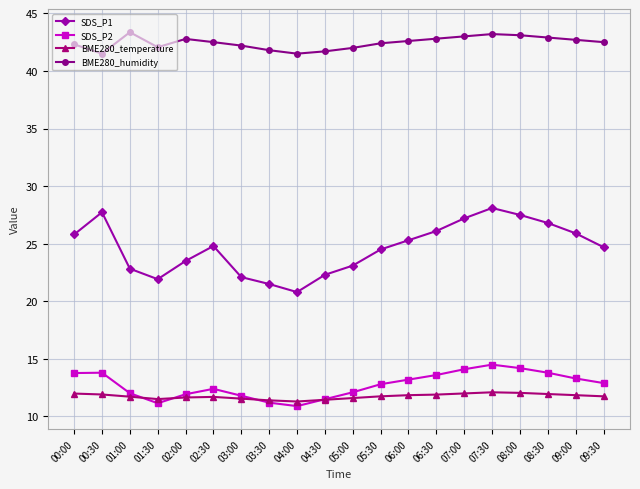

What value does the SDS_P1 series have at 01:00?

22.8